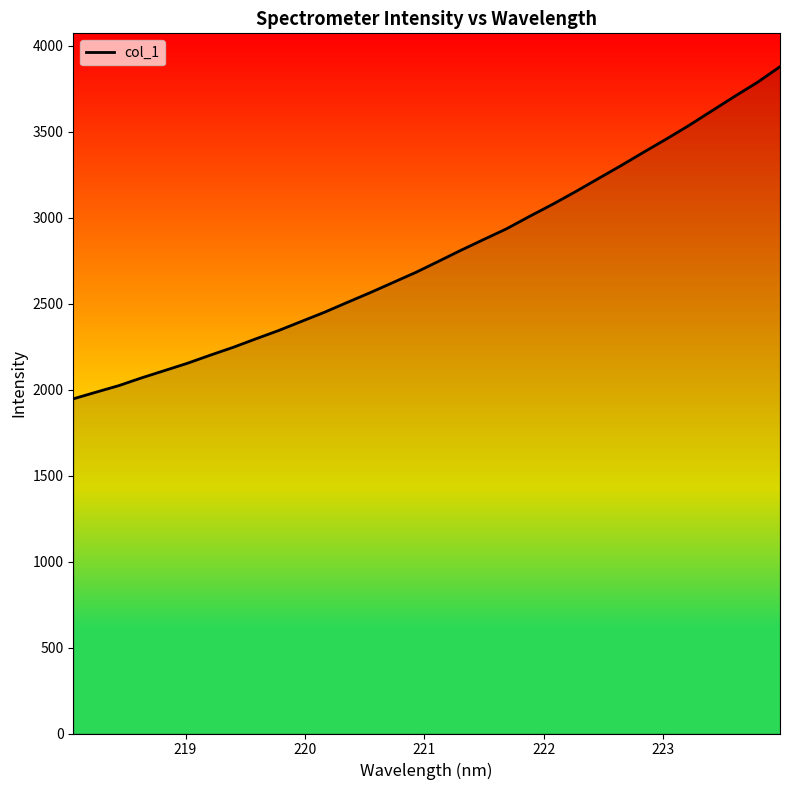

What is the greatest value displayed?

3877.1